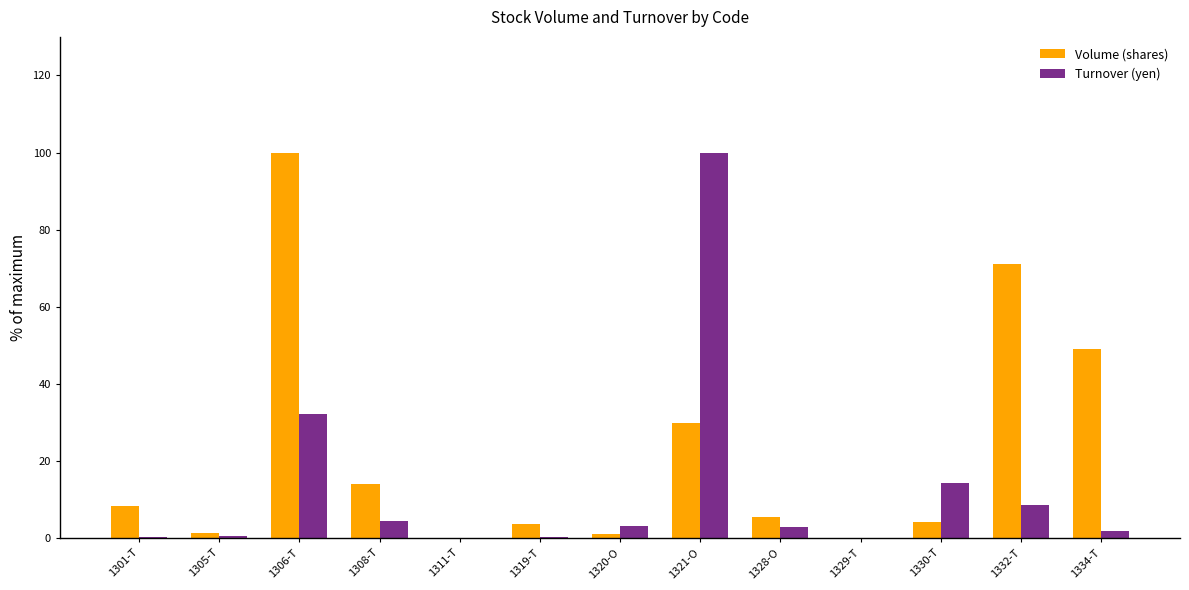

True or false: Turnover (yen) has a value of 14.3 at 1330-T.

True